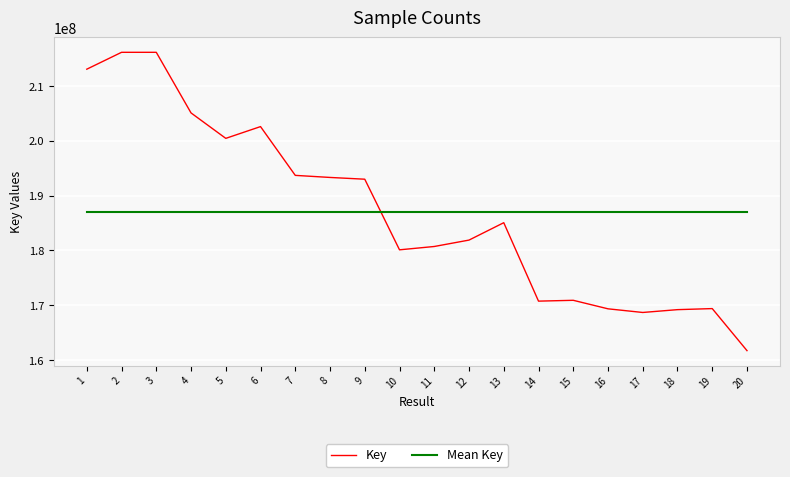

What is the total value across all series at 15?

357972056.6